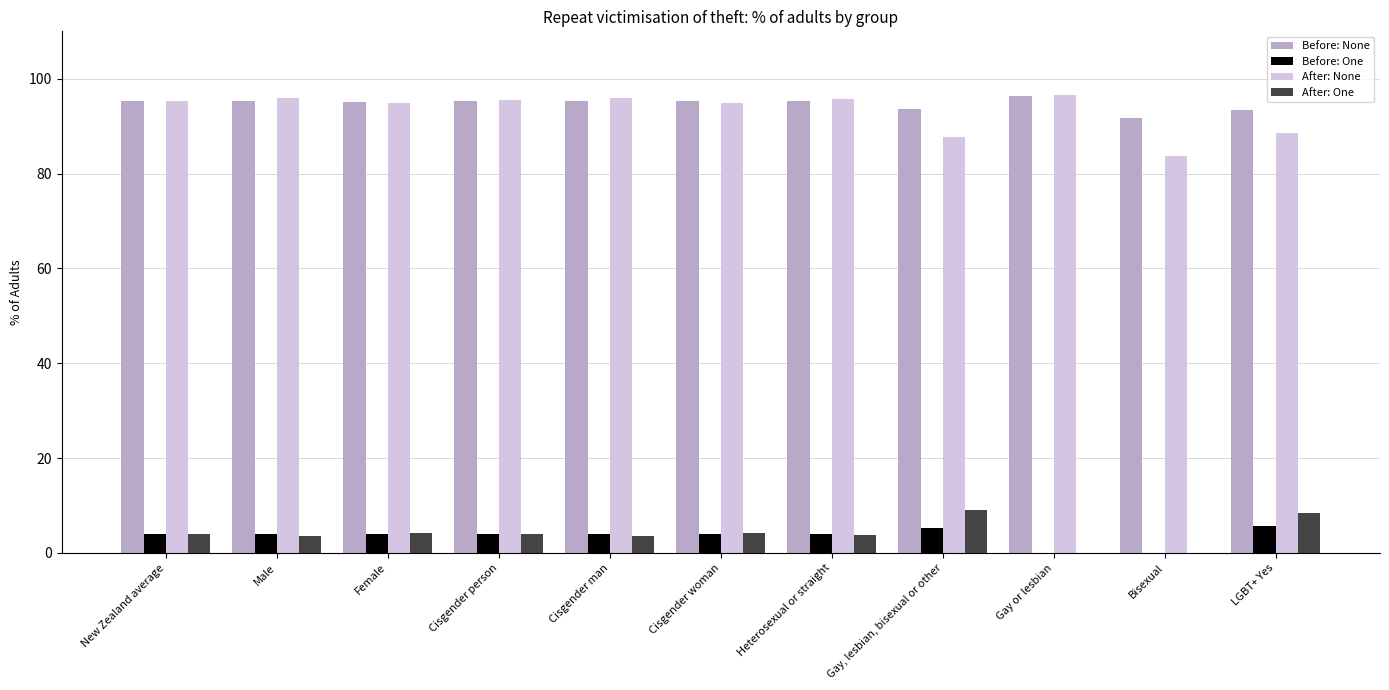

What is the approximate value of After: One at Cisgender man?

3.6